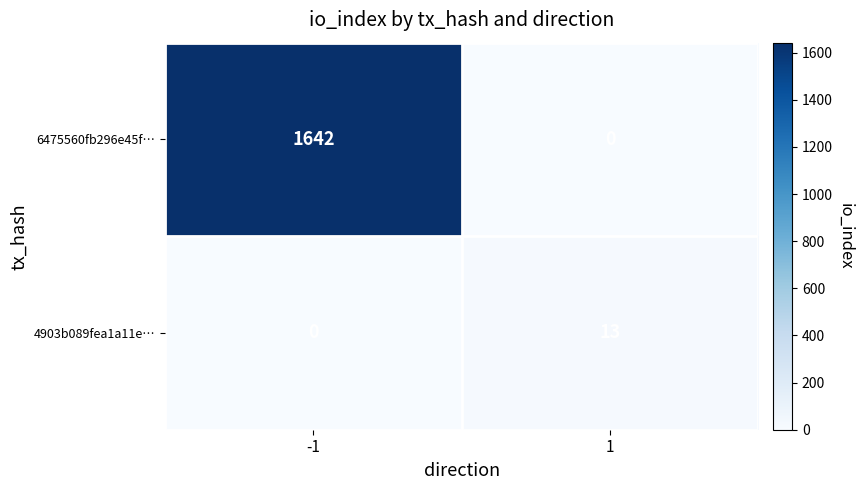

Reading left to right, transcribe all the data shown in this chart.

6475560fb296e45f…: -1=1642	1=0
4903b089fea1a11e…: -1=0	1=13